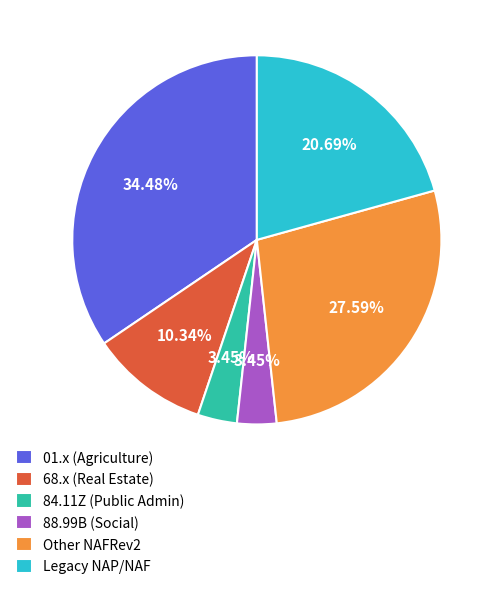

Is there any slice that represents more than half of the pie?

No